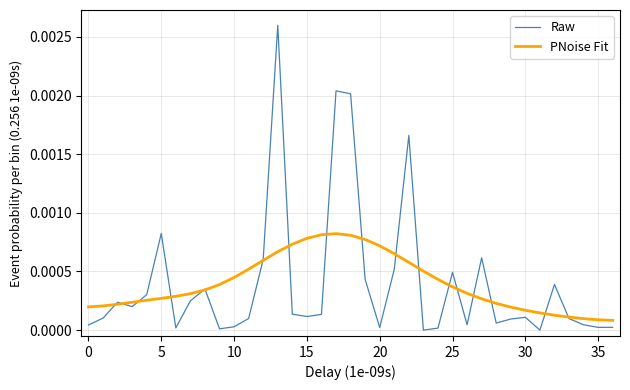

After their last crossing, which series has the higher values: Raw or PNoise Fit?

PNoise Fit